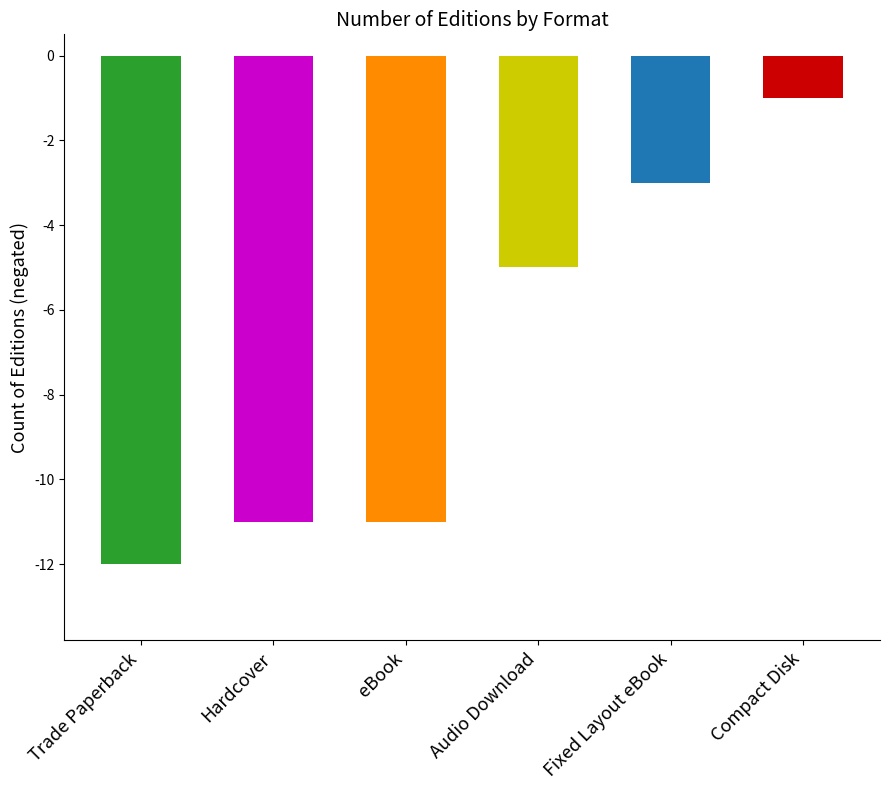

What is the label of the 5th bar from the right?

Hardcover